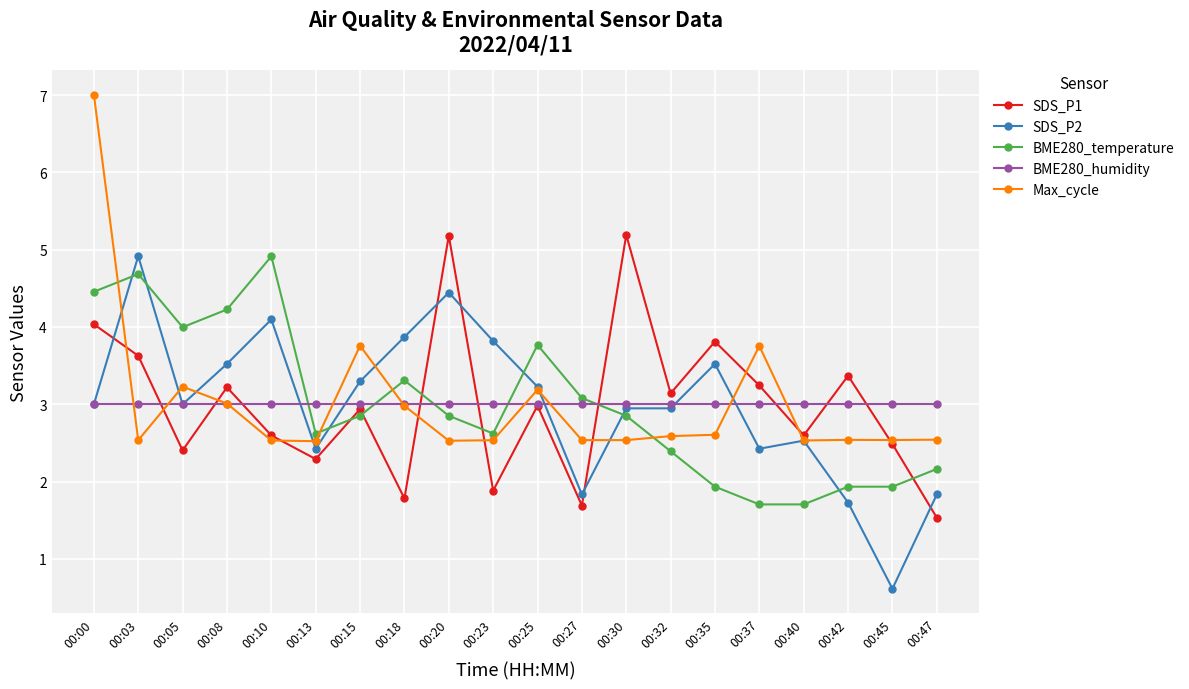

Which series has the widest spread of values?

Max_cycle